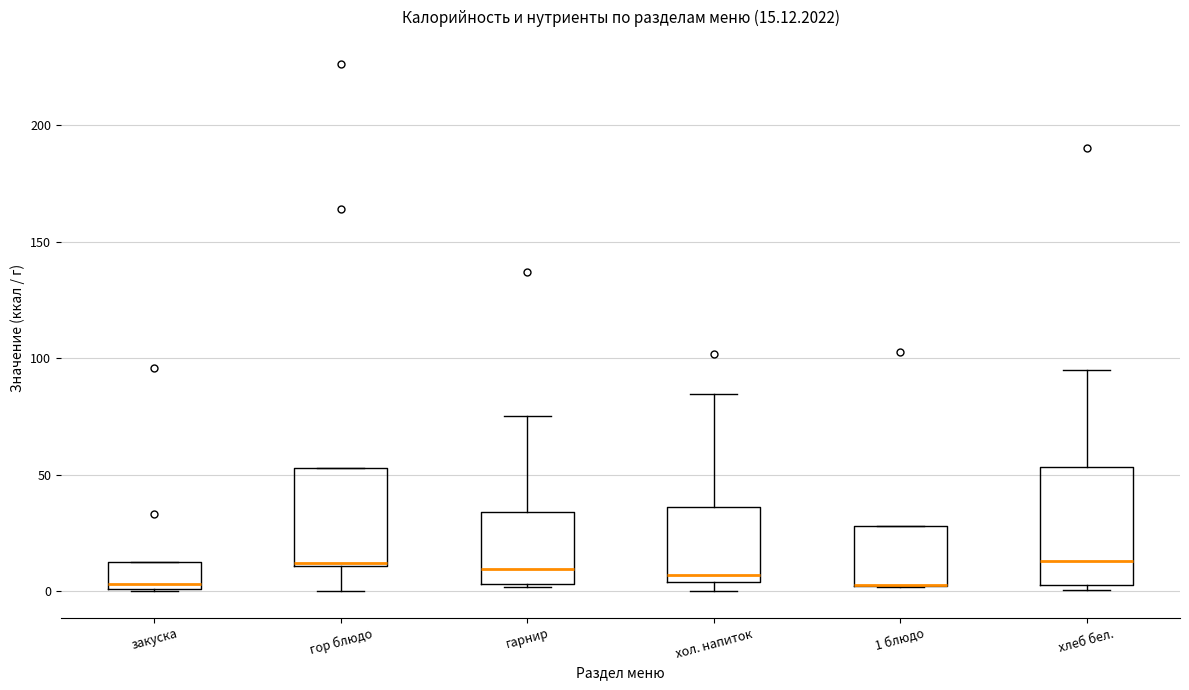

Which box is the tallest, from its lower edge to its upper edge?

хлеб бел.